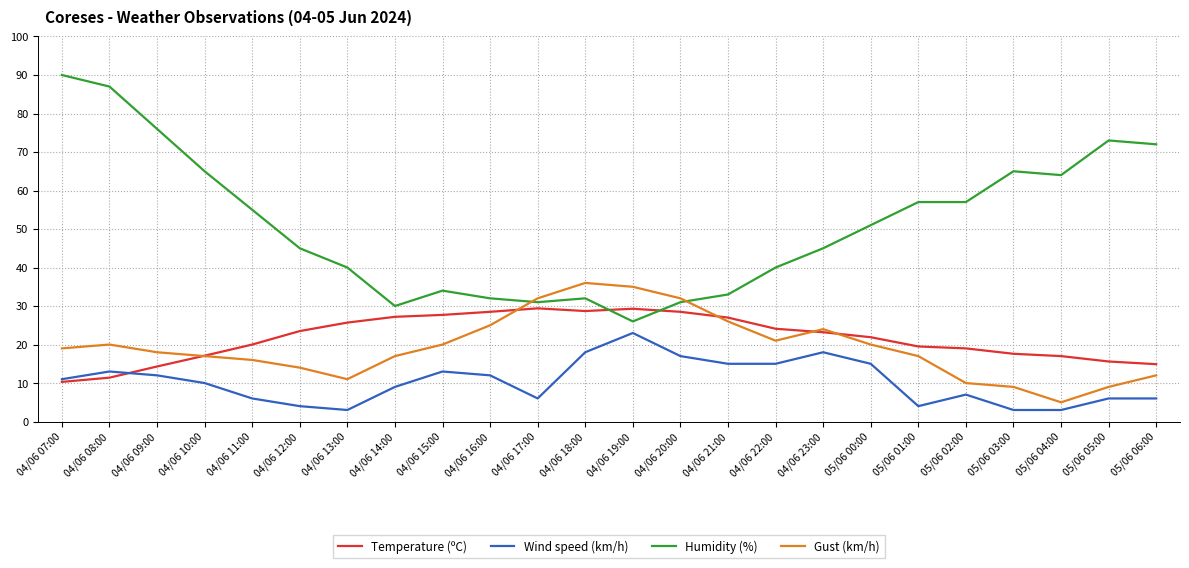

Which series has the largest range (max minus min)?

Humidity (%)